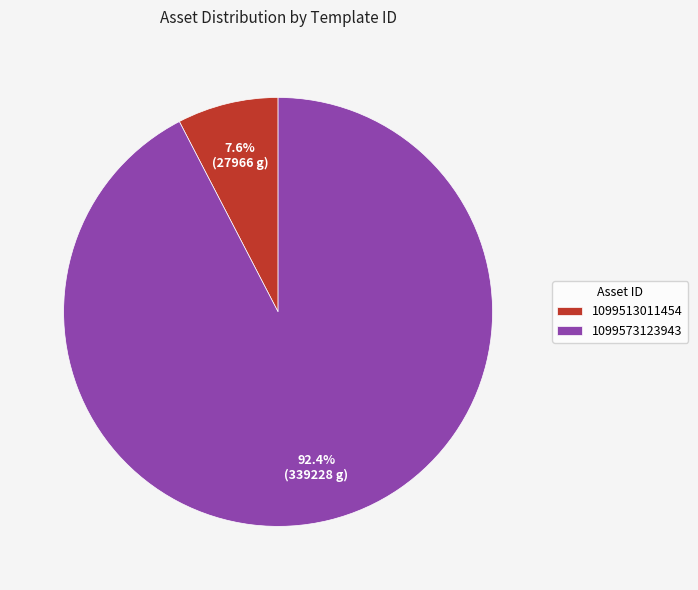

To the nearest percent, what percentage of the pie is 1099513011454?

8%